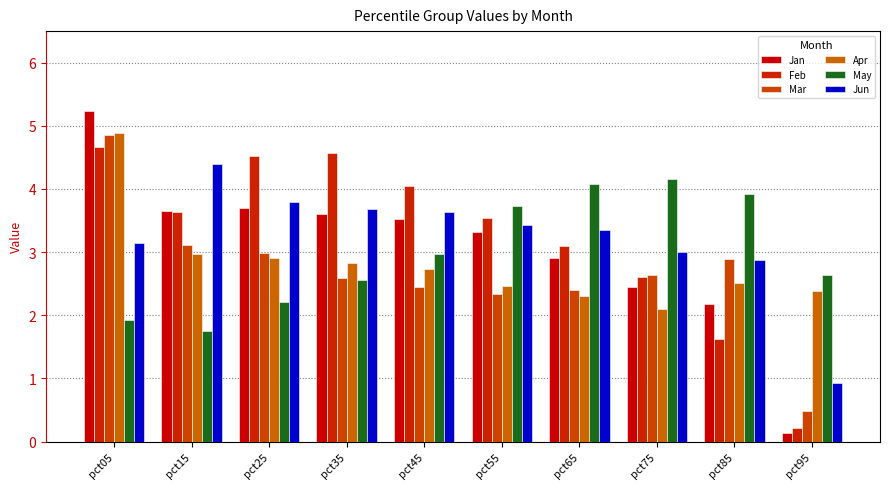

Which label corresponds to the smallest value in the chart?

pct95